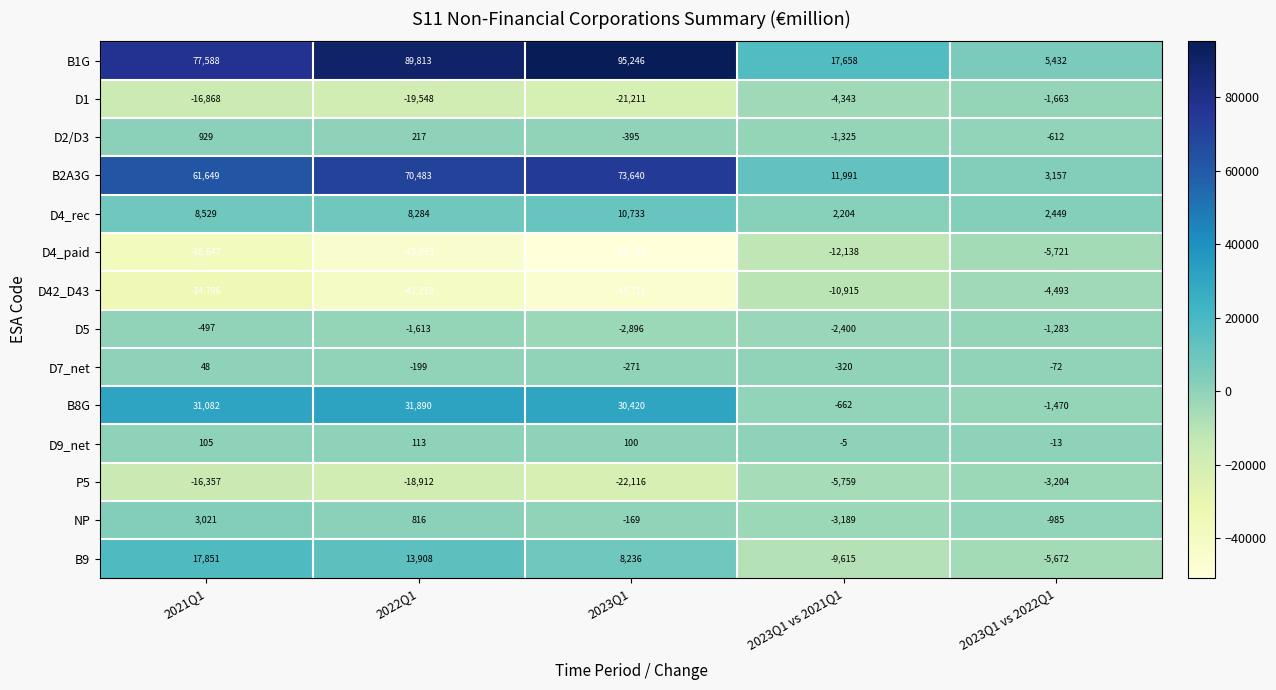

What is the average value of the D7_net series?

-163